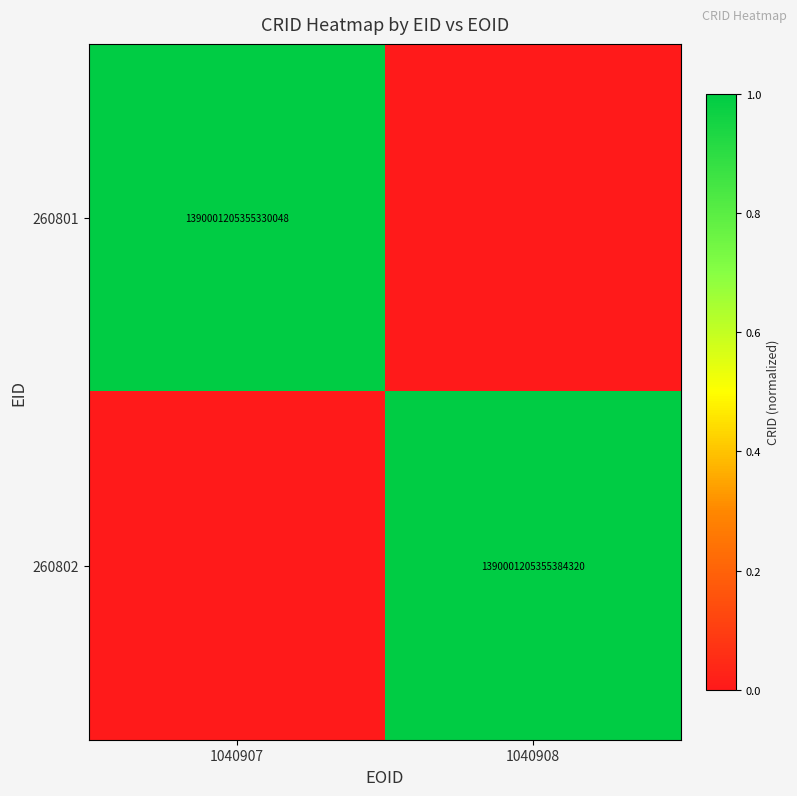

What is the spread (max minus min) of values at 1040908?

1.0